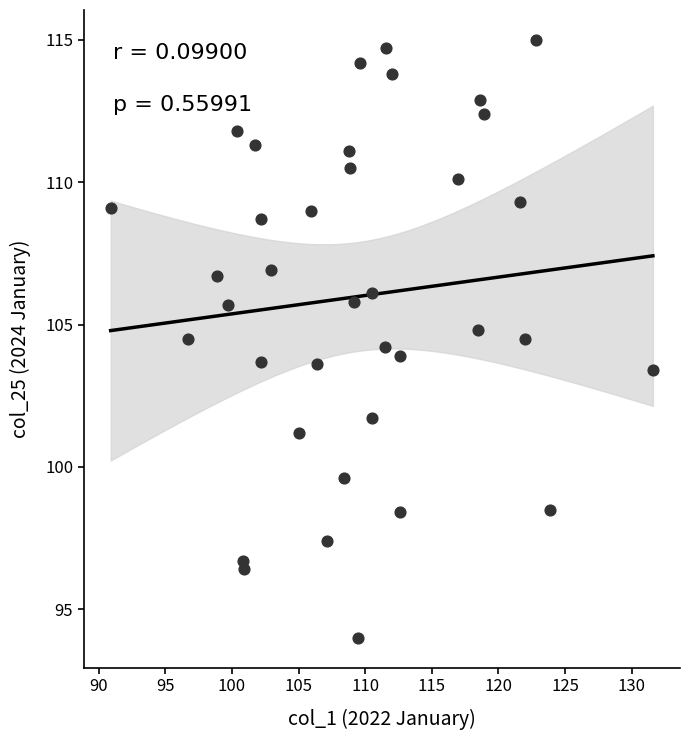

What is the range of Y values (max minus min)?

21.0